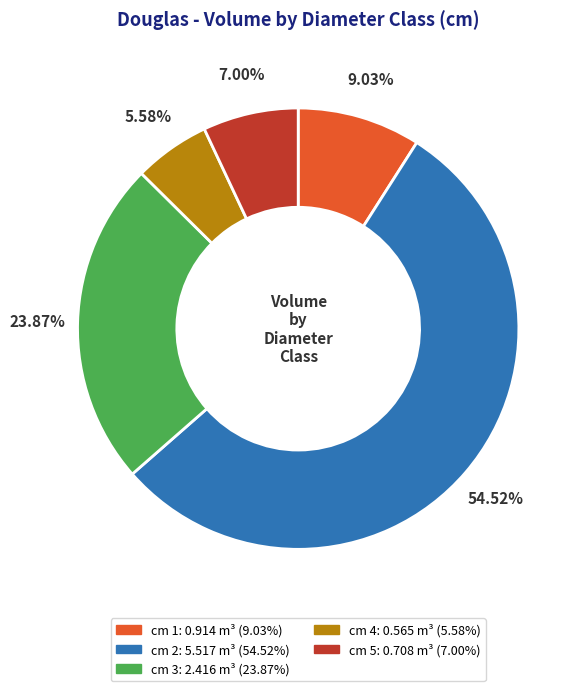

Is there any slice that represents more than half of the pie?

Yes